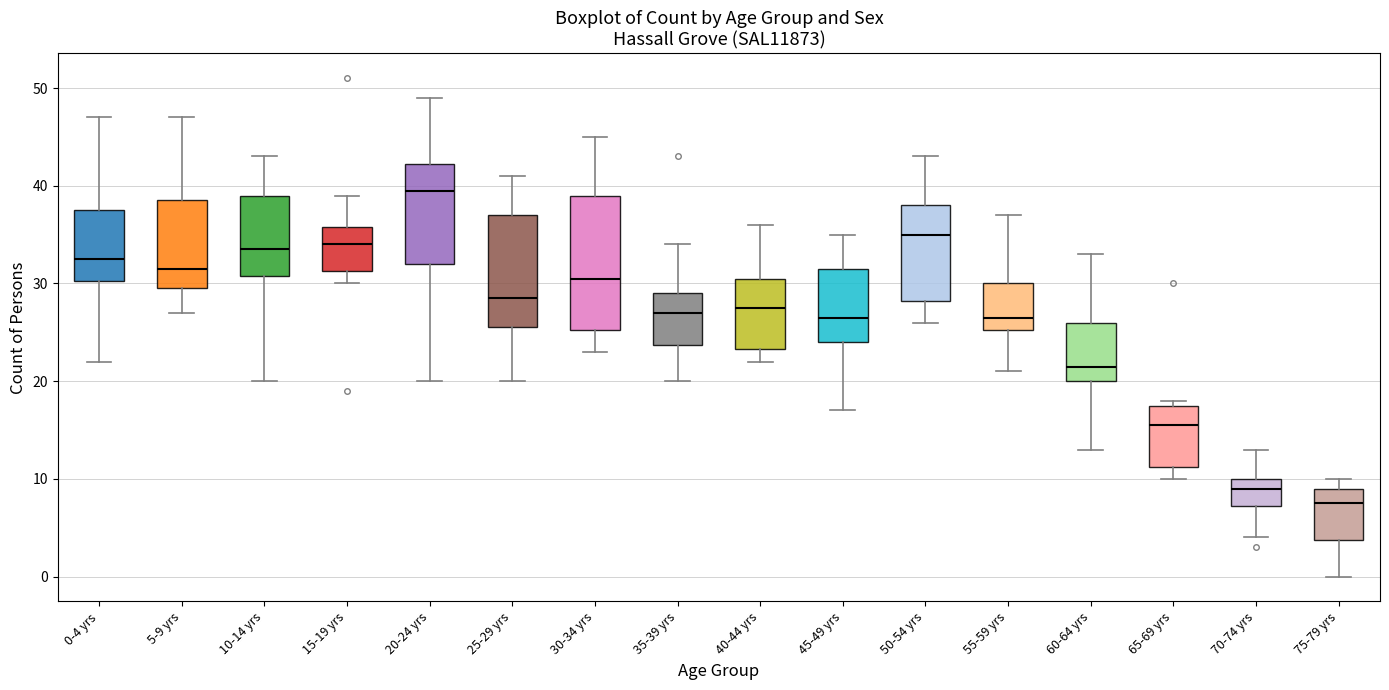

Reading left to right, transcribe this box plot: for each box, give where its median line is, the range the box spans, and where its two whiskers end, as read against the y-axis. The values are not printed on the chart, so give them approximately, as read against the axis.

0-4 yrs: median 33, box 30 to 38, whiskers 22 to 47
5-9 yrs: median 32, box 30 to 39, whiskers 27 to 47
10-14 yrs: median 34, box 31 to 39, whiskers 20 to 43
15-19 yrs: median 34, box 31 to 36, whiskers 30 to 39
20-24 yrs: median 40, box 32 to 42, whiskers 20 to 49
25-29 yrs: median 29, box 26 to 37, whiskers 20 to 41
30-34 yrs: median 31, box 25 to 39, whiskers 23 to 45
35-39 yrs: median 27, box 24 to 29, whiskers 20 to 34
40-44 yrs: median 28, box 23 to 31, whiskers 22 to 36
45-49 yrs: median 27, box 24 to 32, whiskers 17 to 35
50-54 yrs: median 35, box 28 to 38, whiskers 26 to 43
55-59 yrs: median 27, box 25 to 30, whiskers 21 to 37
60-64 yrs: median 22, box 20 to 26, whiskers 13 to 33
65-69 yrs: median 16, box 11 to 18, whiskers 10 to 18 (just above the box's upper edge)
70-74 yrs: median 9, box 7 to 10, whiskers 4 to 13
75-79 yrs: median 8, box 4 to 9, whiskers 0 to 10